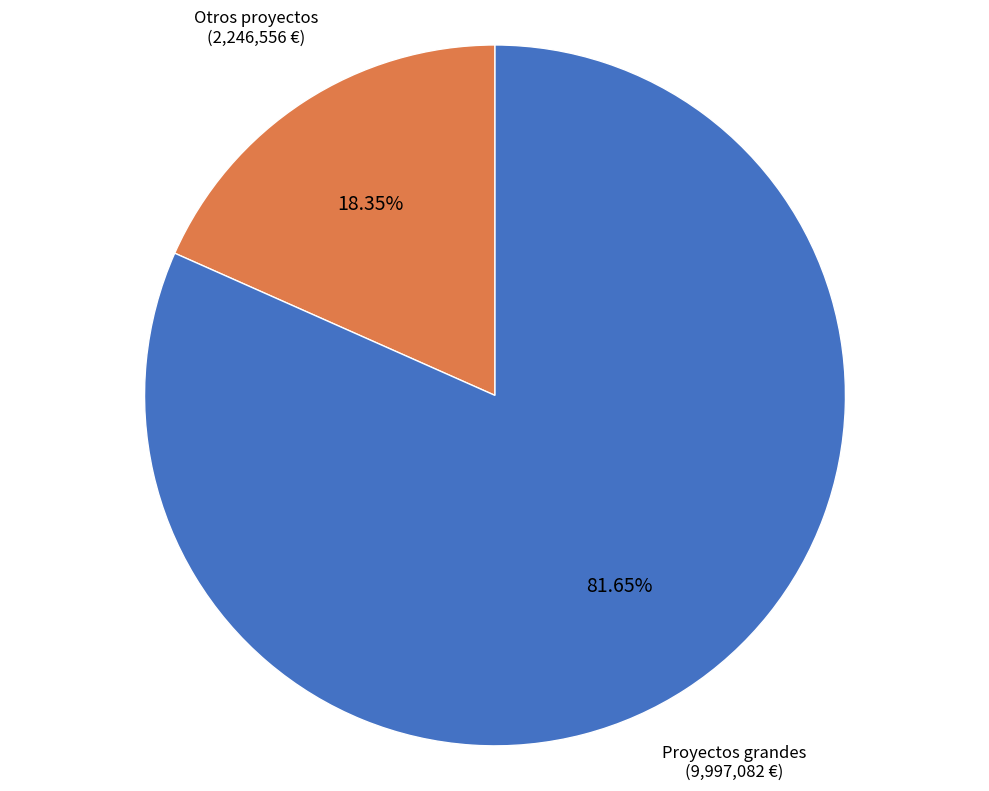

What is the smallest slice in the pie chart?

Otros proyectos (2,246,556 €)